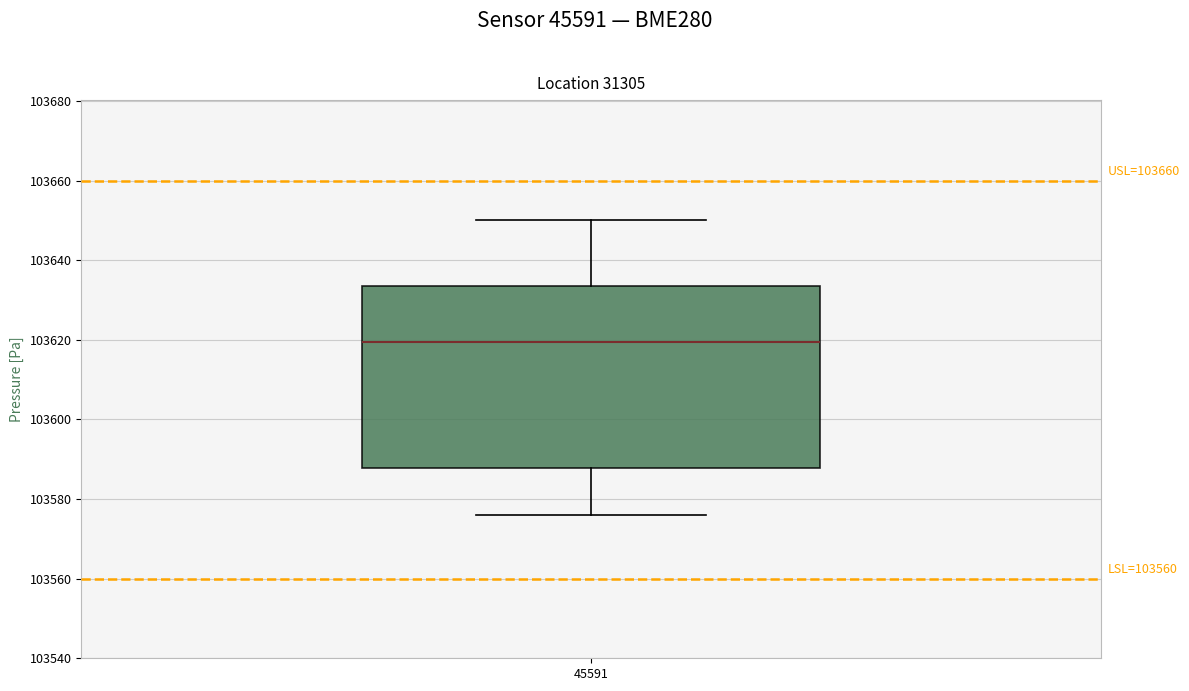

Transcribe this box plot: give where the median line is, the range the box spans, and where the two whiskers end, as read against the y-axis. The values are not printed on the chart, so give them approximately, as read against the axis.

median 103620, box 103588 to 103634, whiskers 103576 to 103650